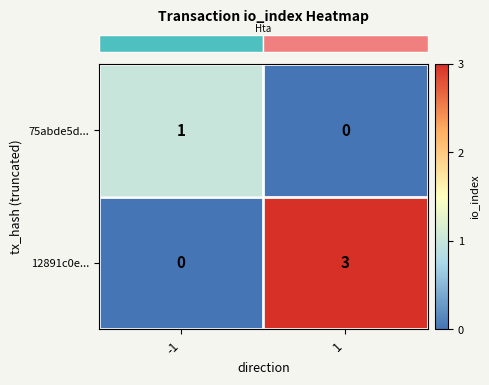

What is the difference between the maximum and minimum values in the 12891c0e... series?

3